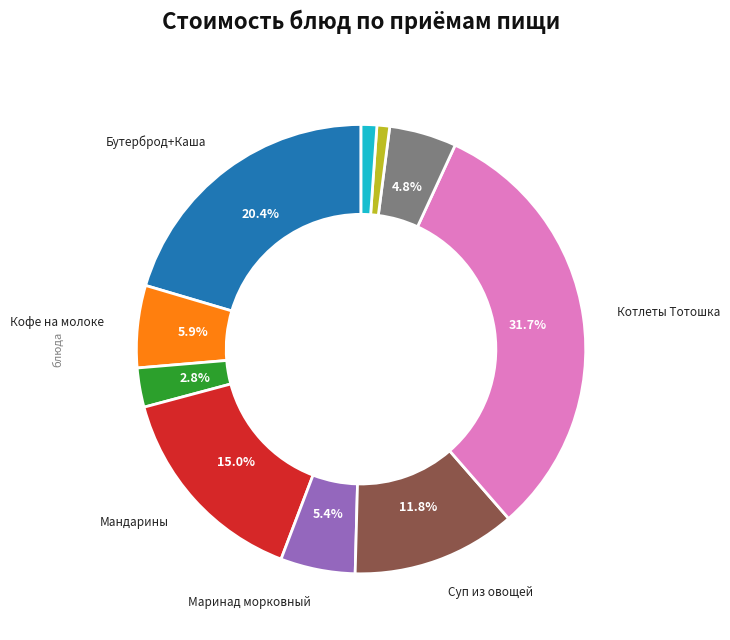

Does any single category account for the majority?

No